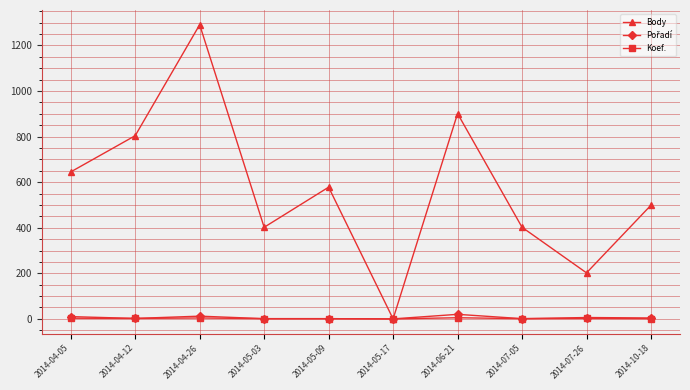

What is the value of the Koef. point at the 1st from the left?

3